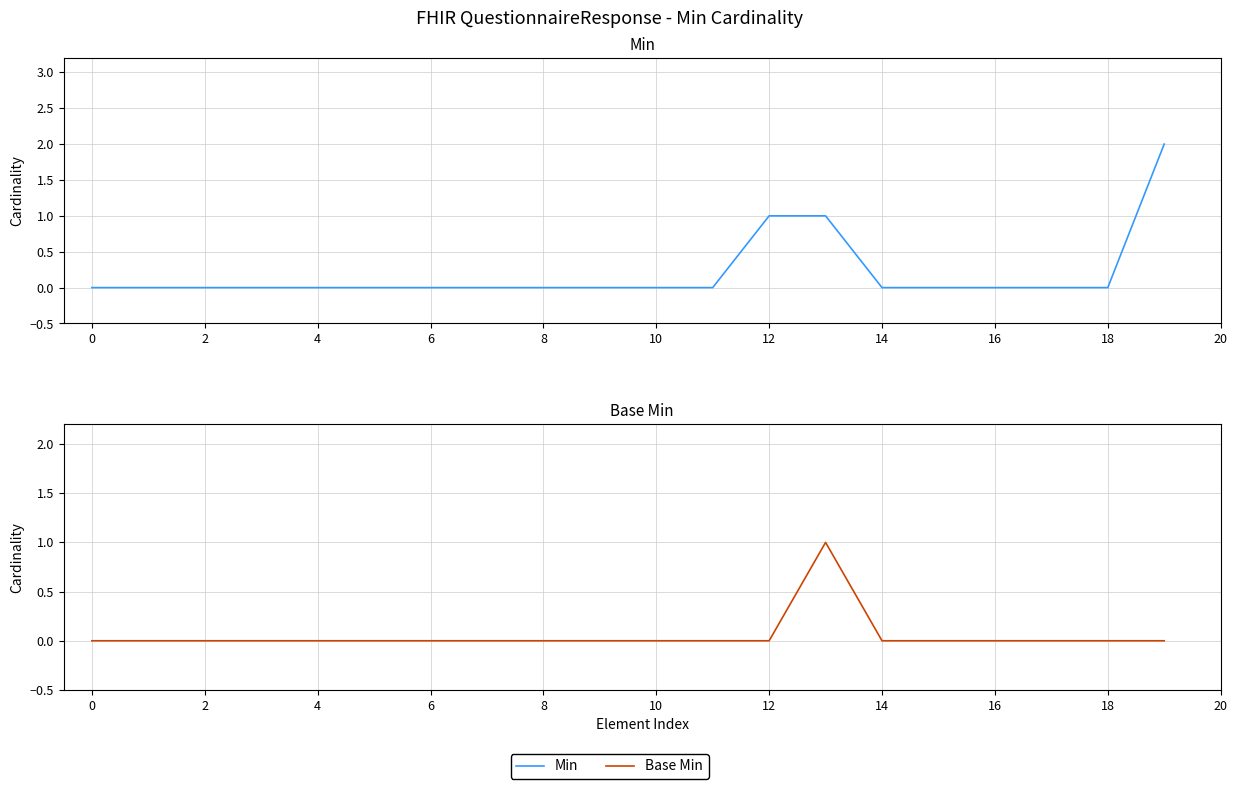

Which has a higher value, 11 or 18?

11